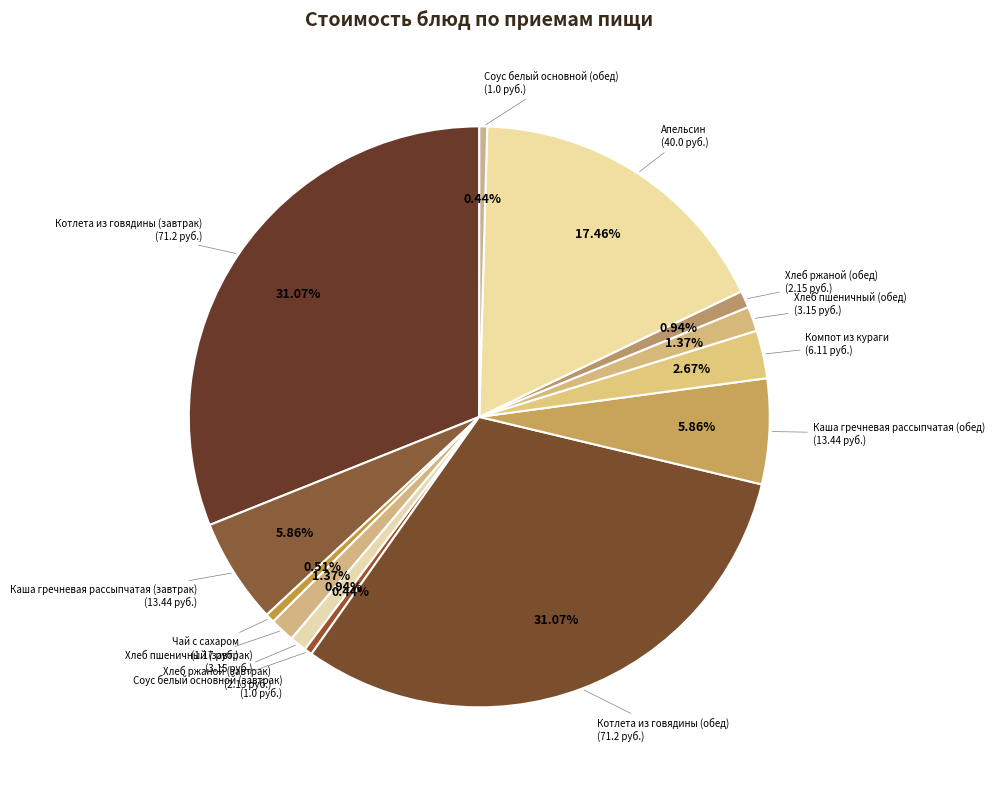

Which slice is the smallest?

Соус белый основной (завтрак)